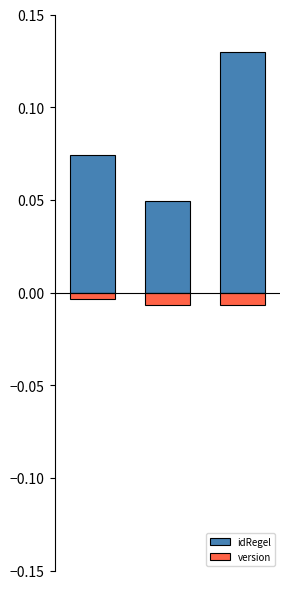

Which series has the largest range (max minus min)?

idRegel